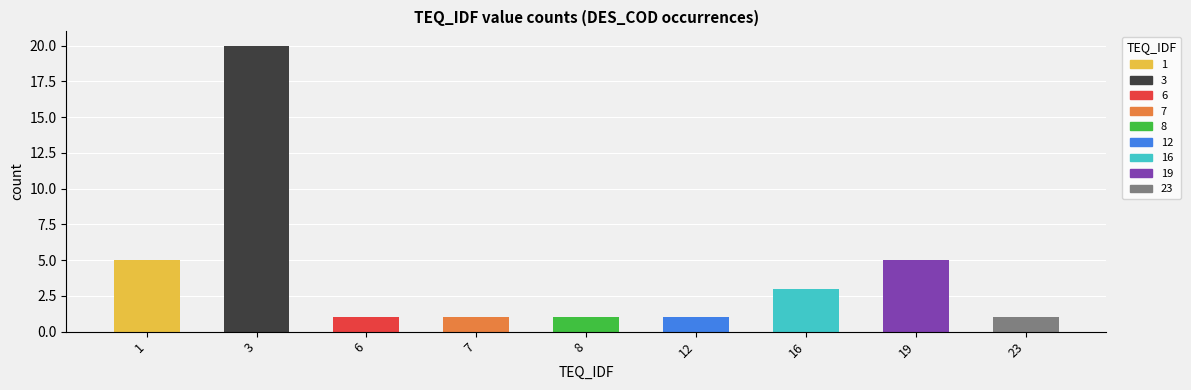

What is the maximum value shown in the chart?

20